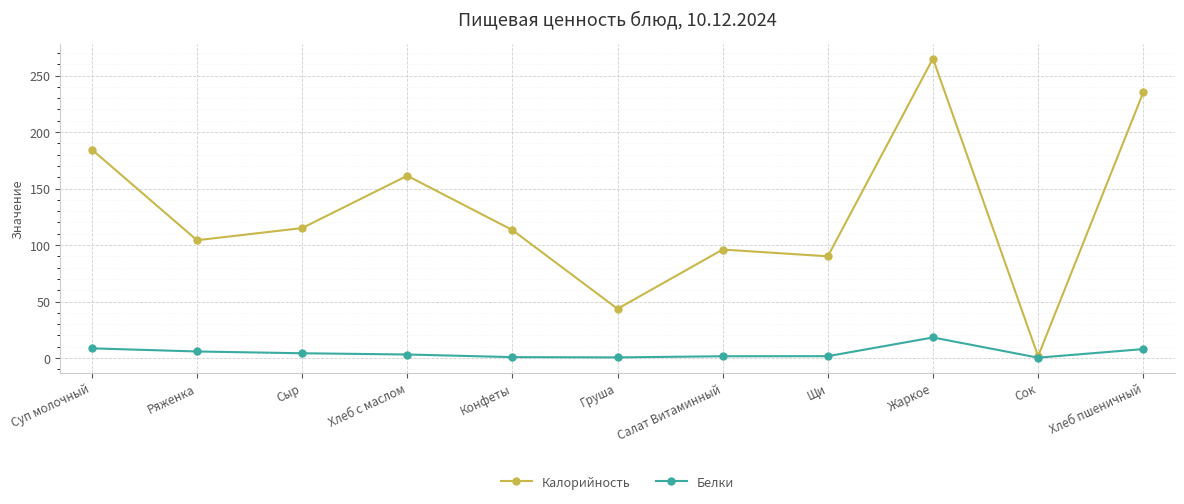

How many data points in Белки are above 3?

6